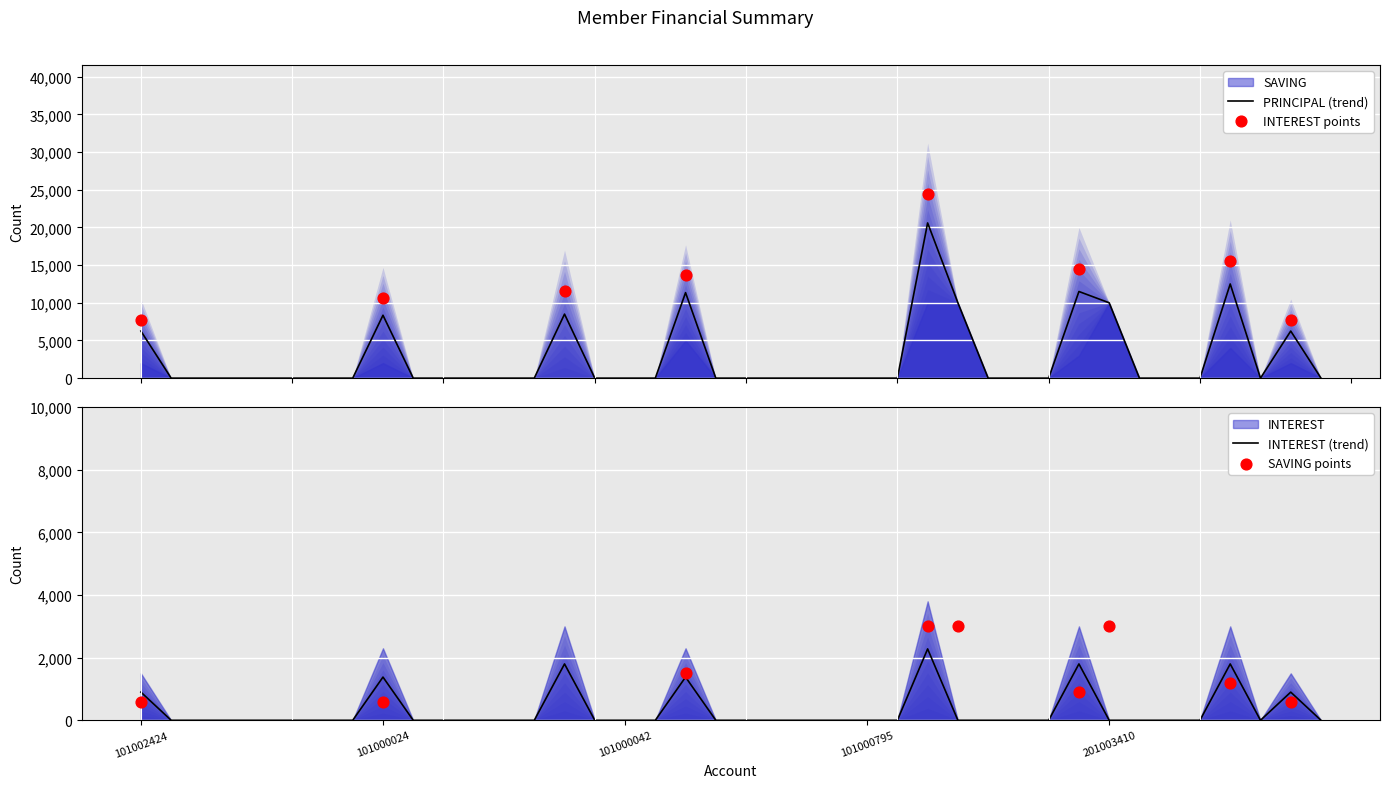

What are all the series names shown in the legend?

SAVING, PRINCIPAL, INTEREST